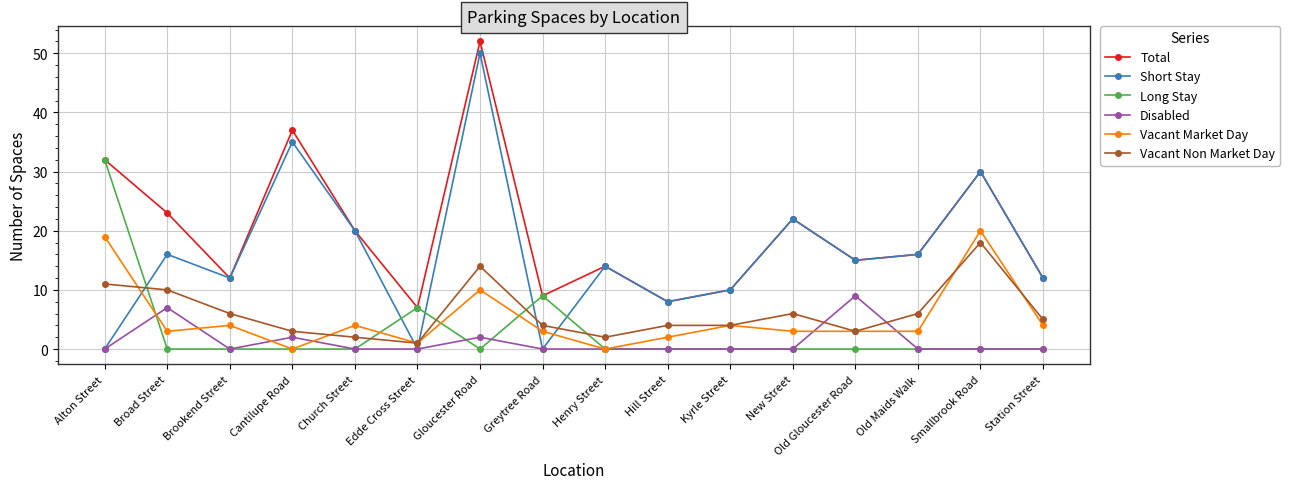

At which label is Long Stay closest to 16?

Greytree Road